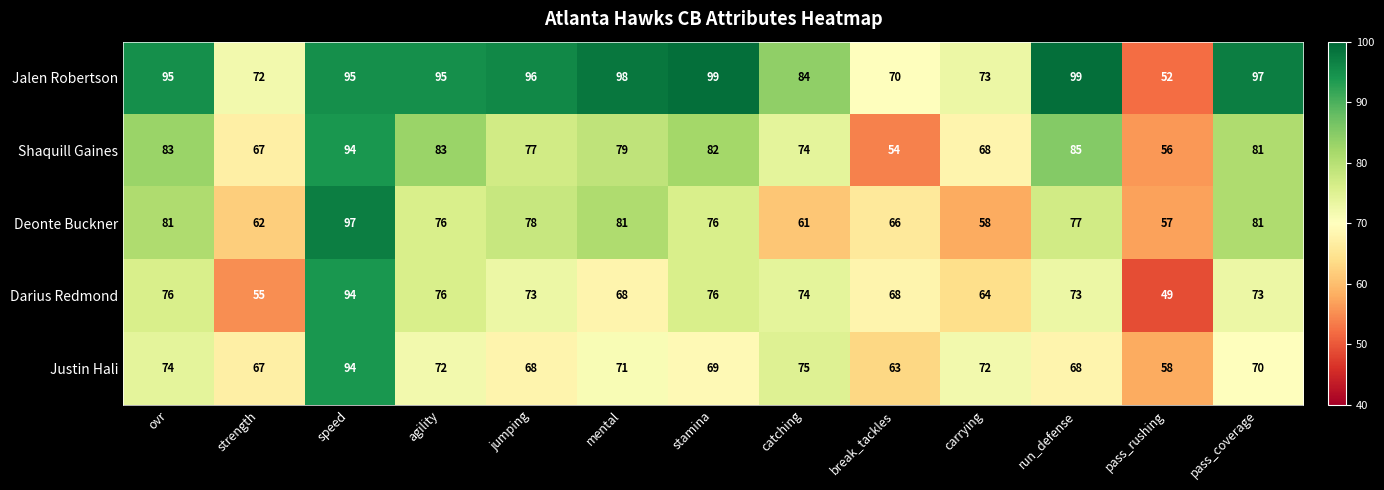

The Deonte Buckner series shows 135 at ovr. True or false?

False